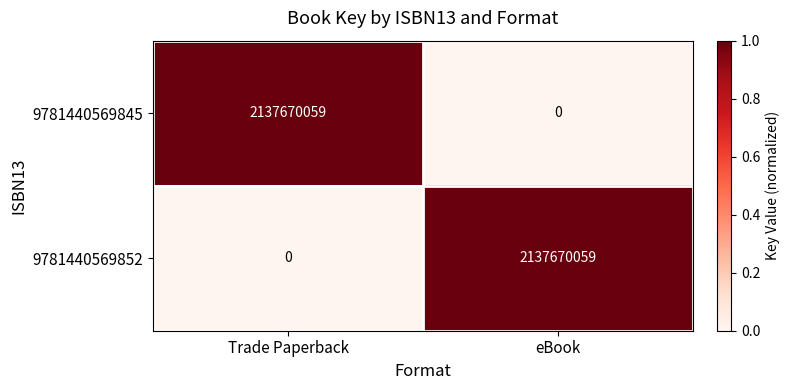

What is the difference between the highest and lowest values at Trade Paperback?

2137670059